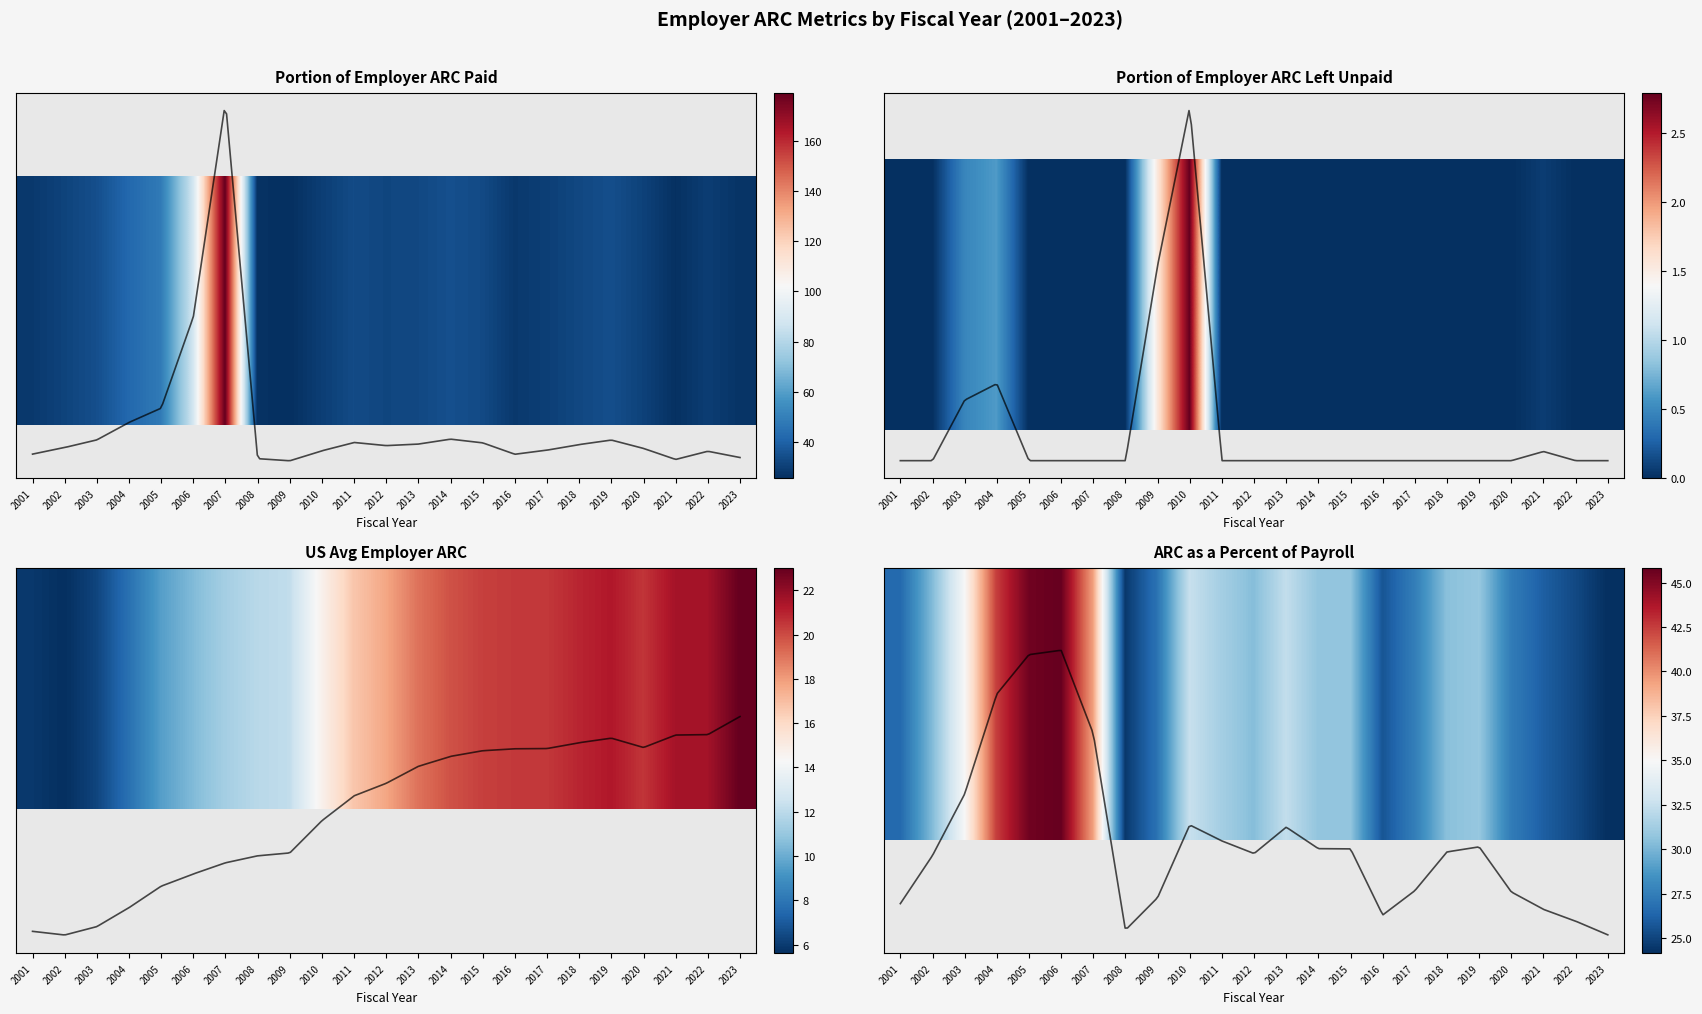

What is the total value across all series at 2023?

74.0